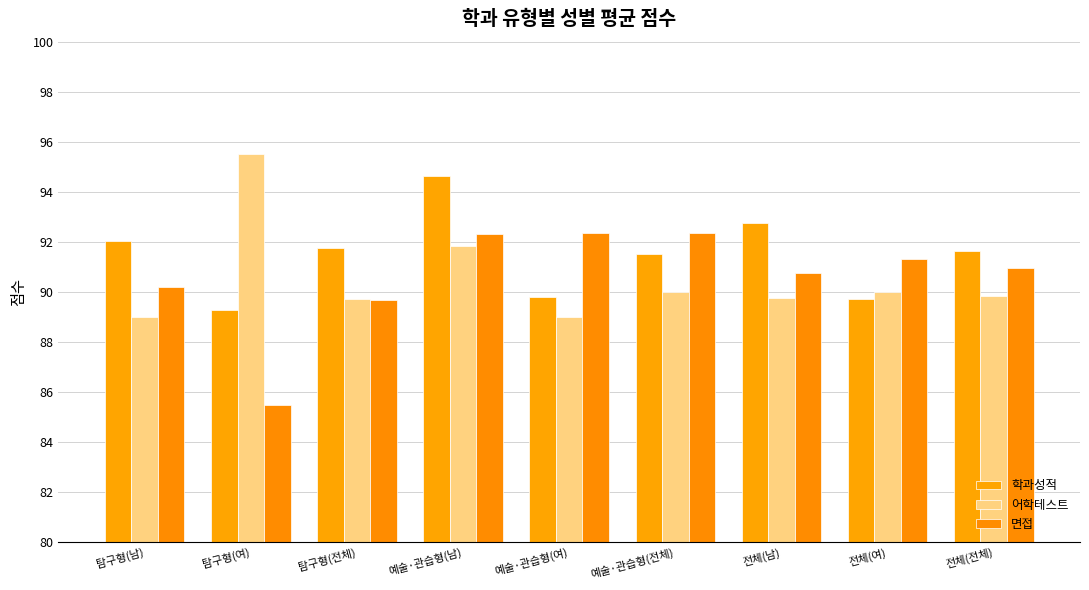

Which label corresponds to the smallest value in the chart?

탐구형(여)